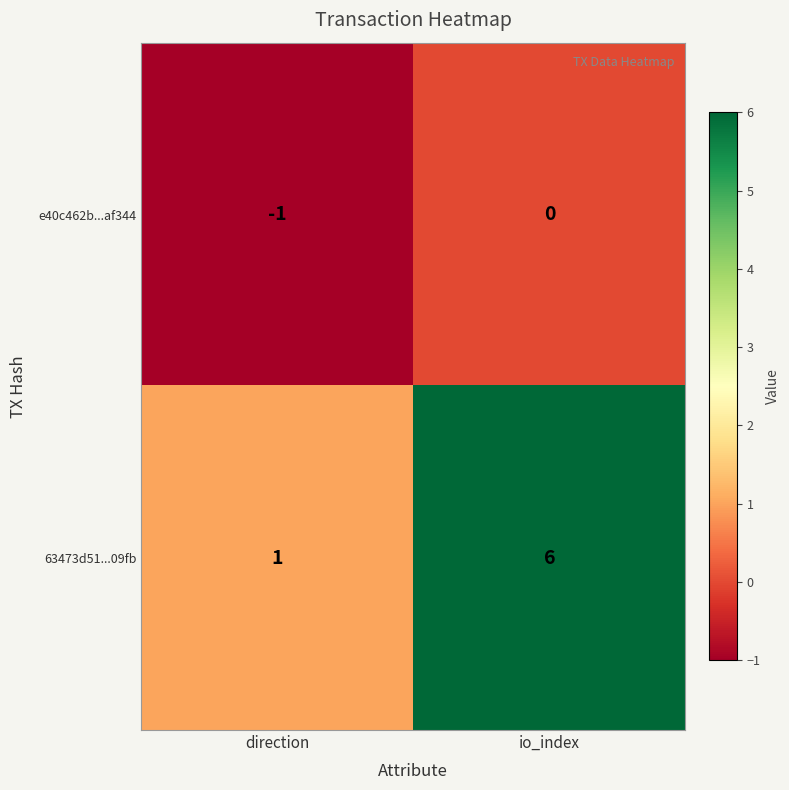

What is the minimum value shown in the chart?

-1